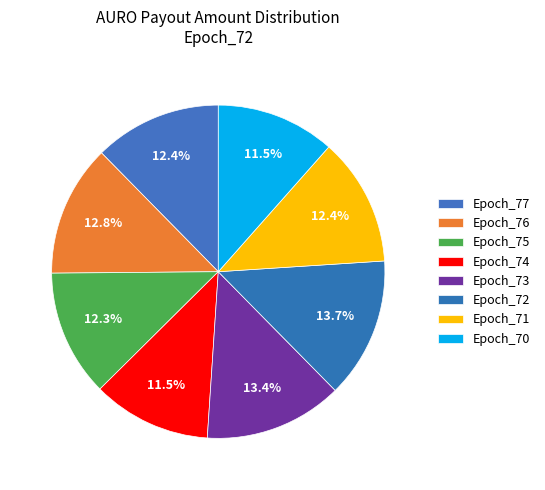

What percentage is the Epoch_71 slice, to the nearest percent?

12%